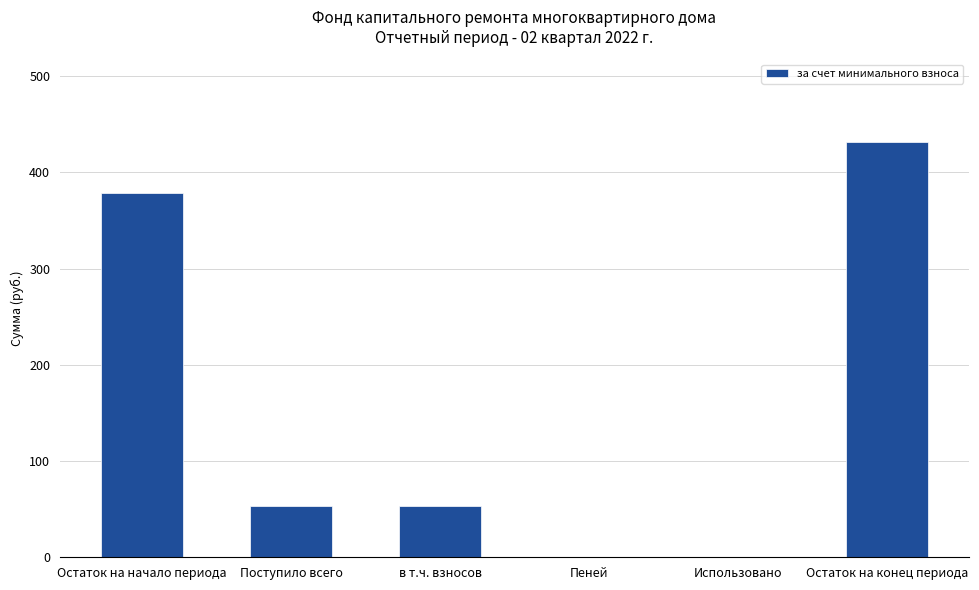

Between Остаток на конец периода and Поступило всего, which is larger?

Остаток на конец периода